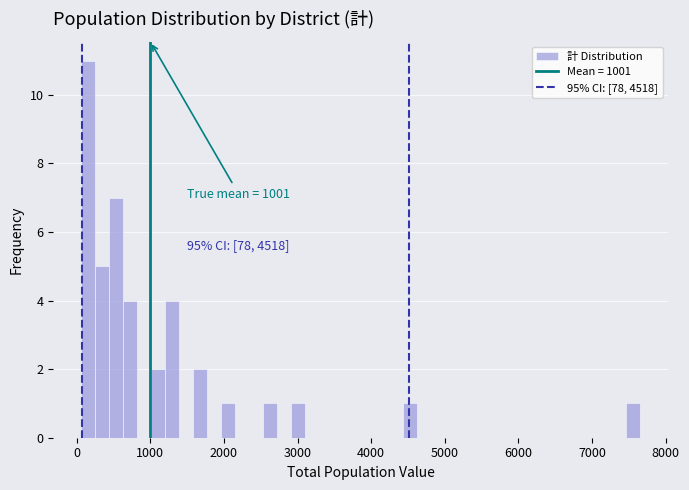

Read against the x-axis, roughly where is the centre of the tallest bar?

200